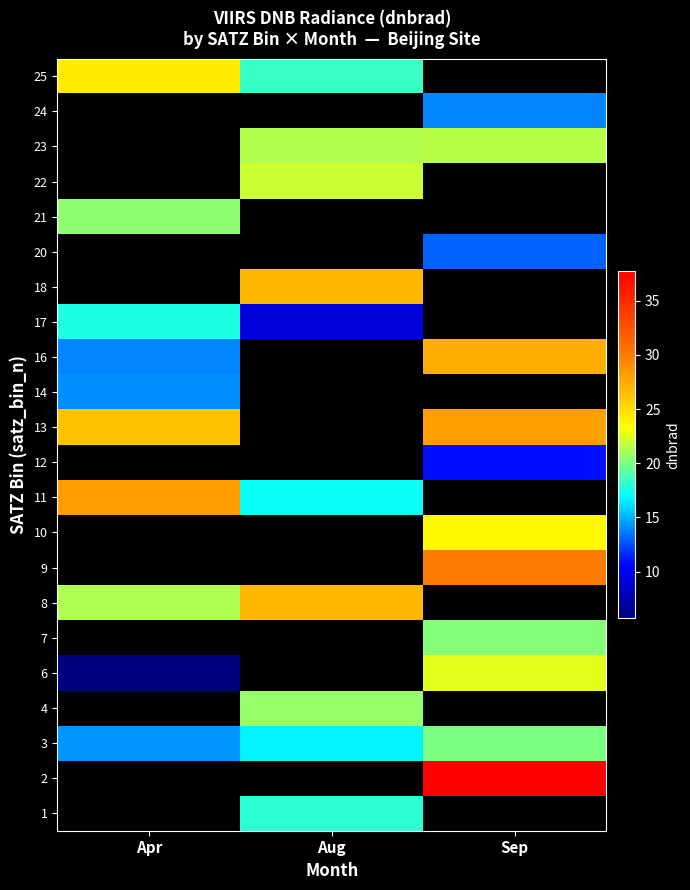

Which label corresponds to the smallest value in the chart?

Apr